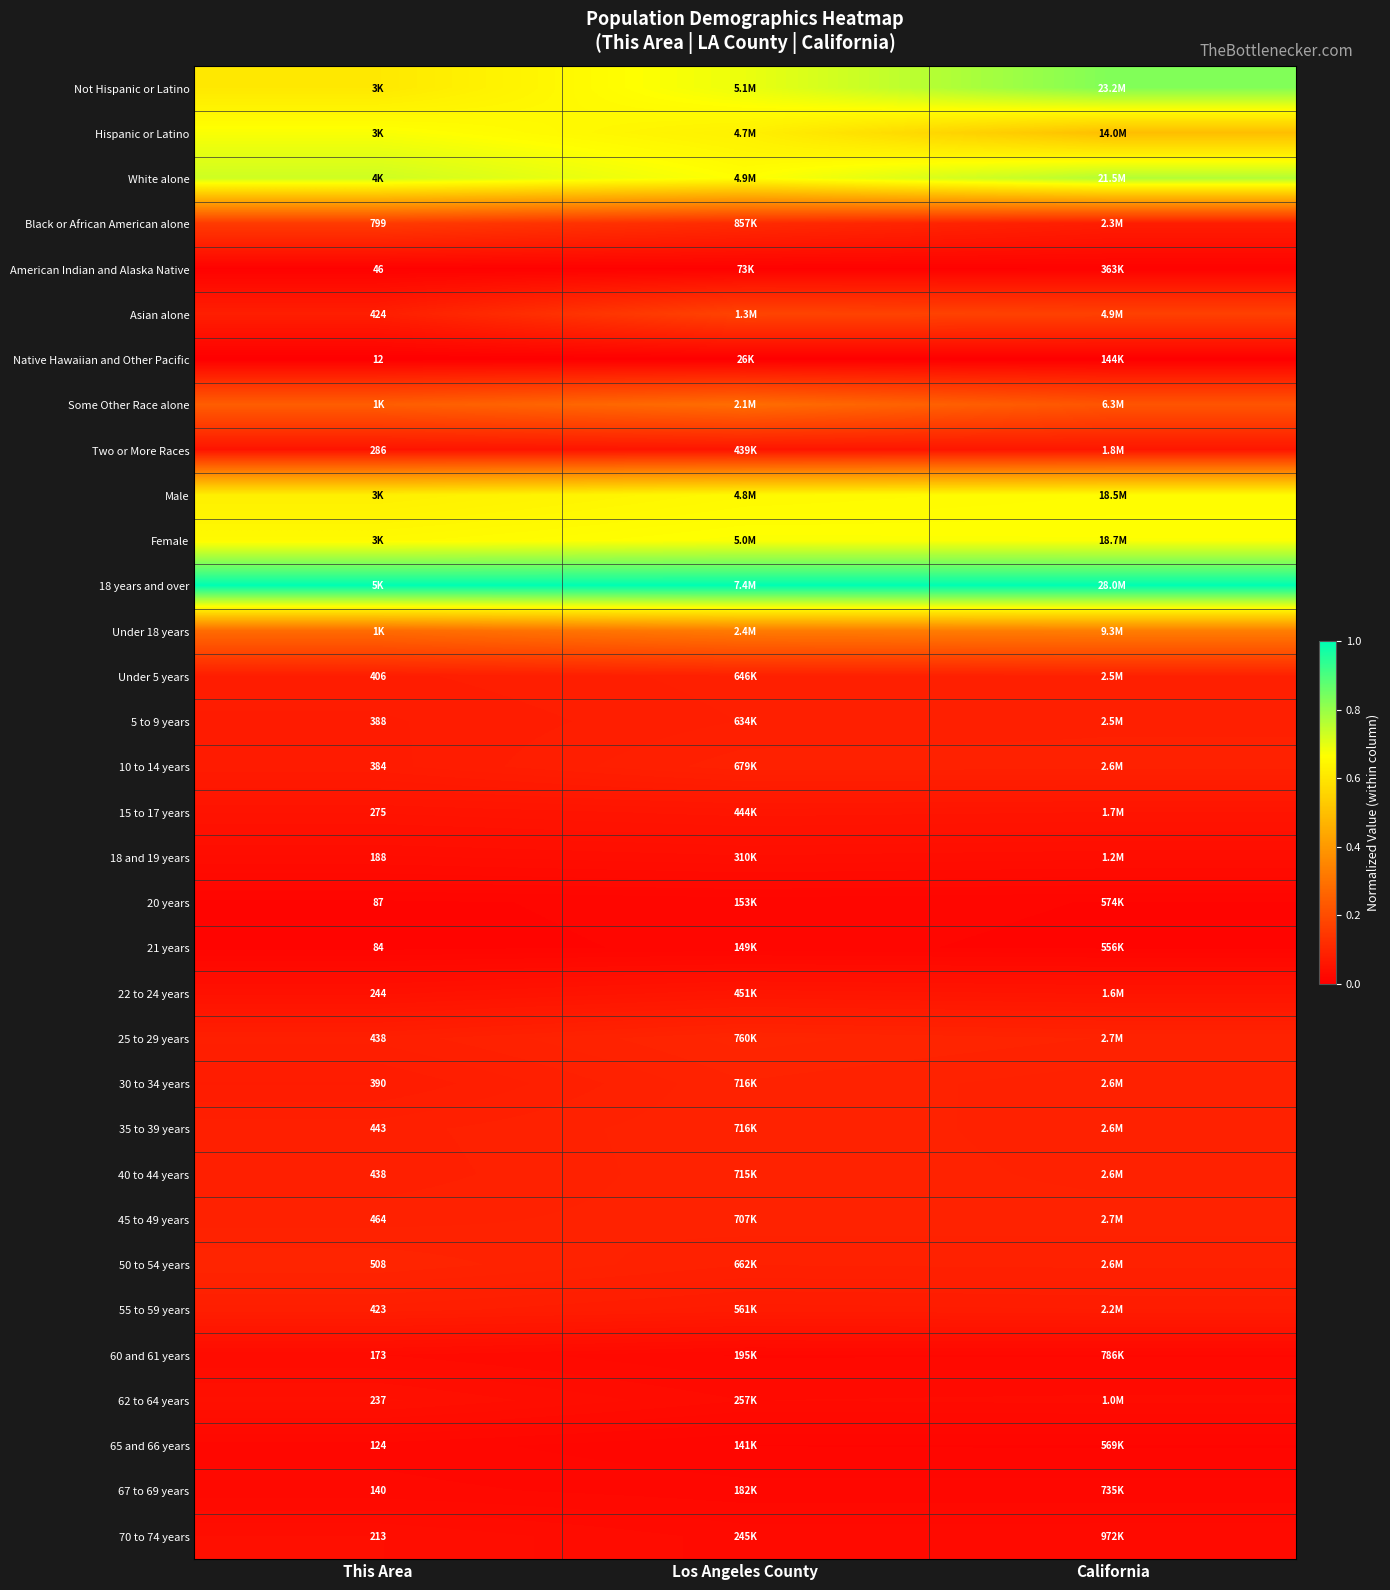

What is the spread (max minus min) of values at This Area?

1.0